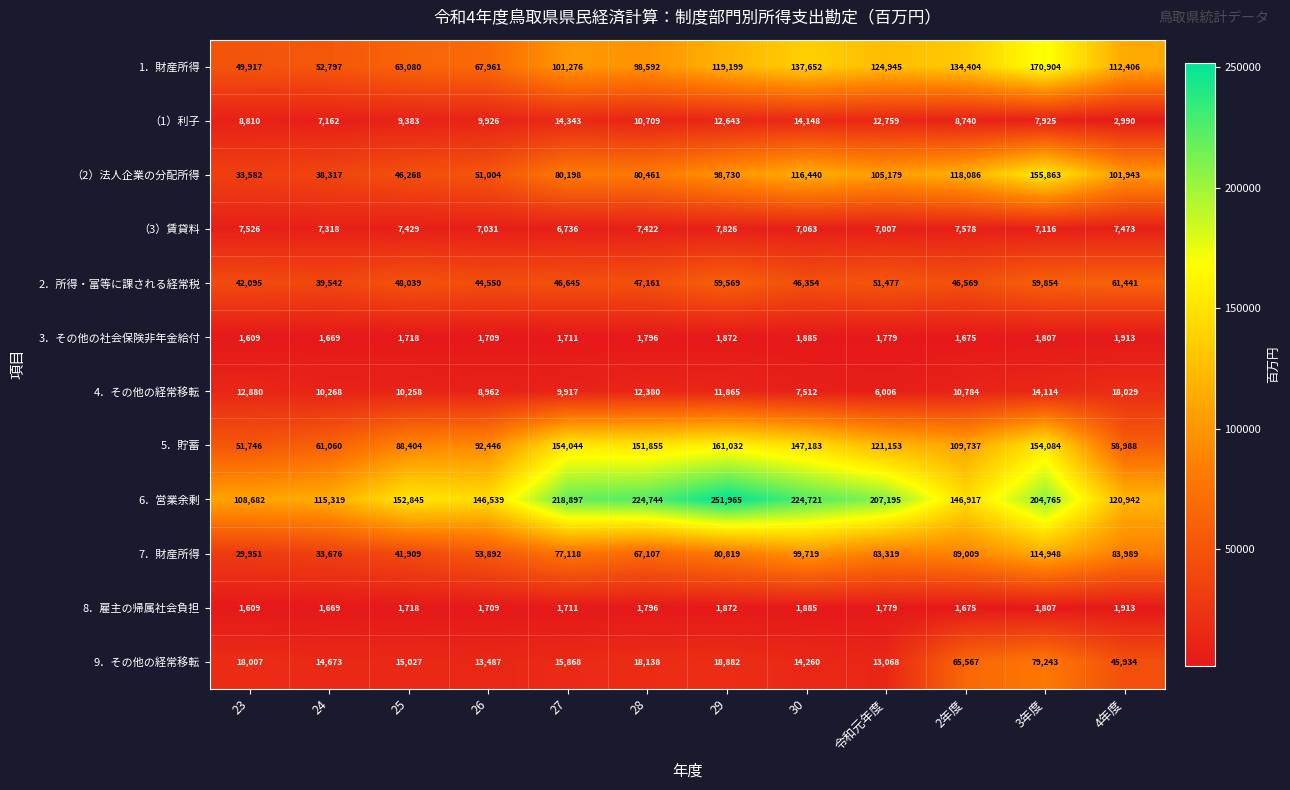

At which category is the sum across all series the highest?

3年度